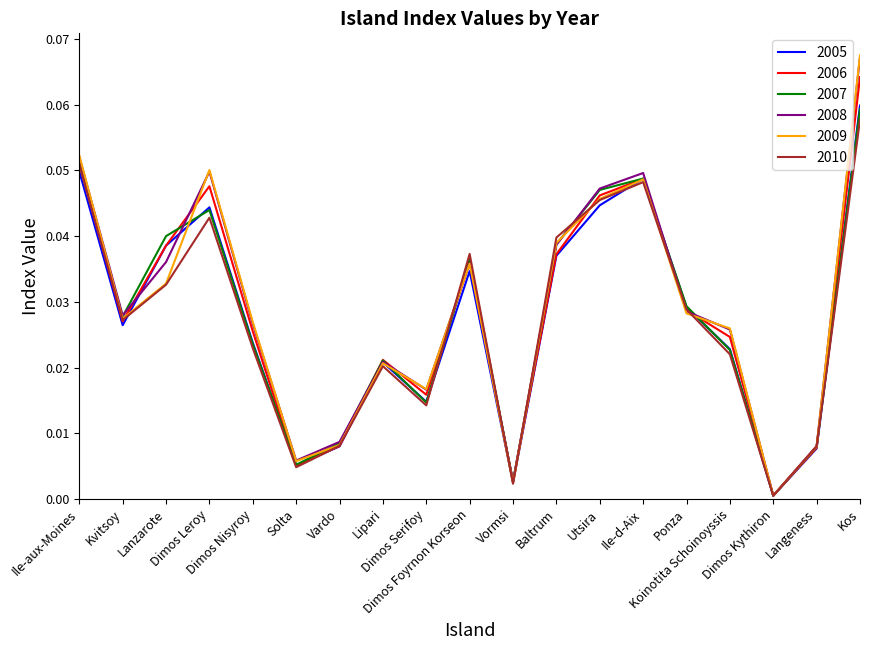

The value of 2008 at Ile-d-Aix is 0.0. True or false?

True